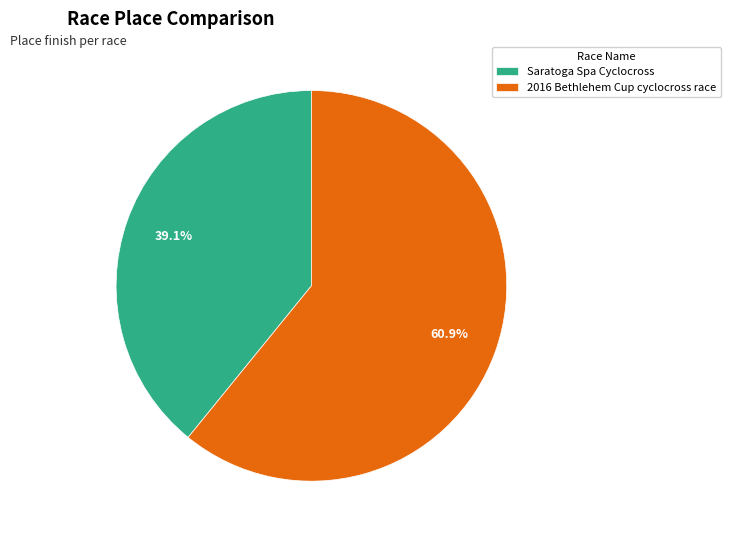

What is the largest slice in the pie chart?

2016 Bethlehem Cup cyclocross race